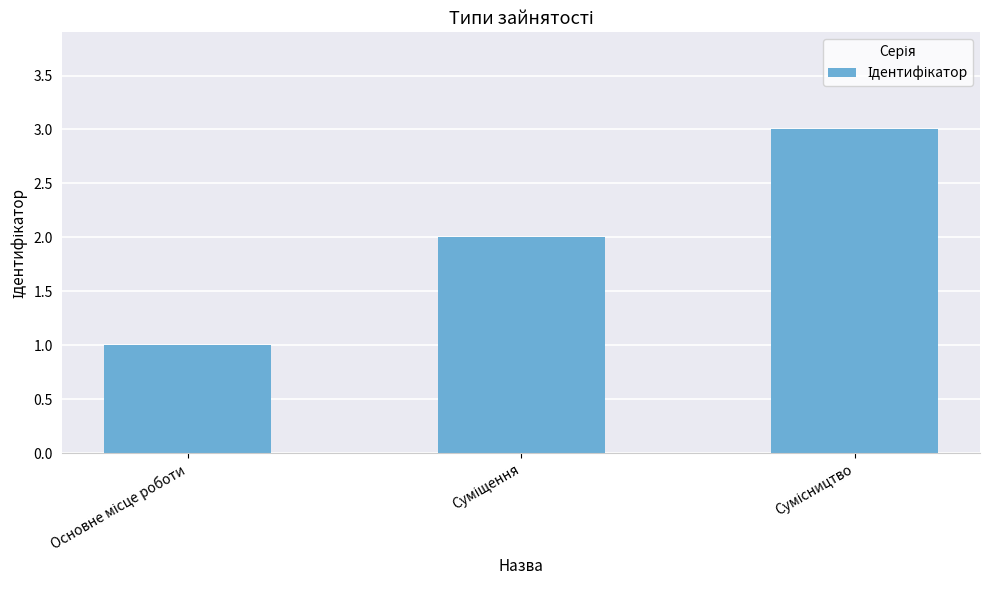

What is the greatest value displayed?

3